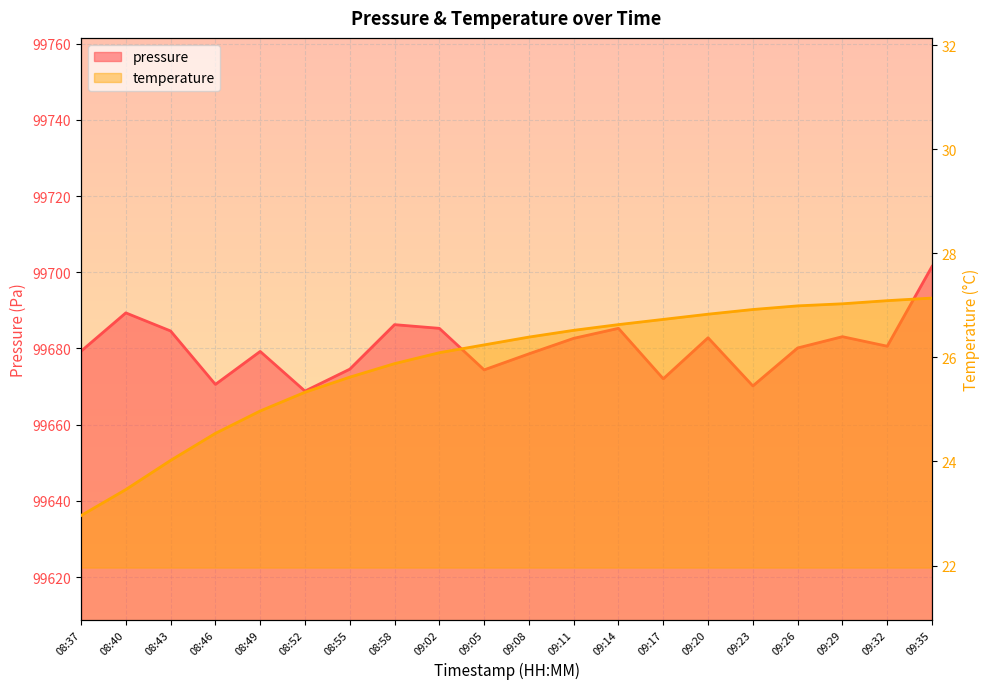

True or false: temperature and pressure intersect in this chart.

False